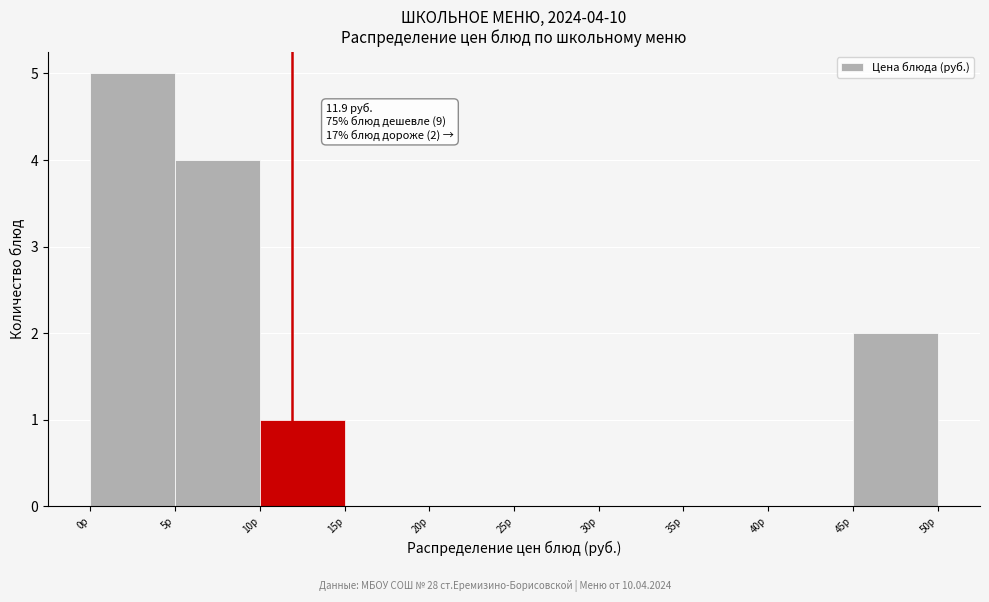

Which range on the x-axis has the tallest bar?

0 to 5